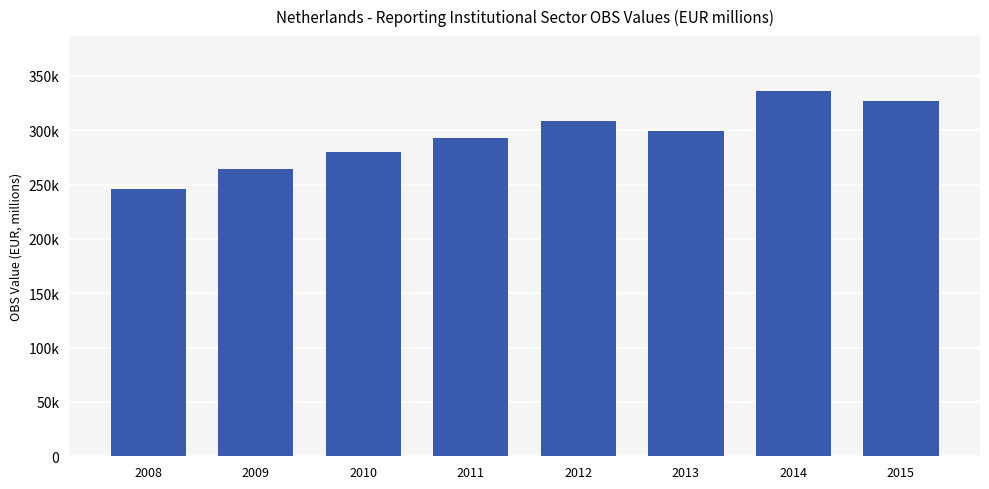

True or false: the data shows 299283 at 2013.

True